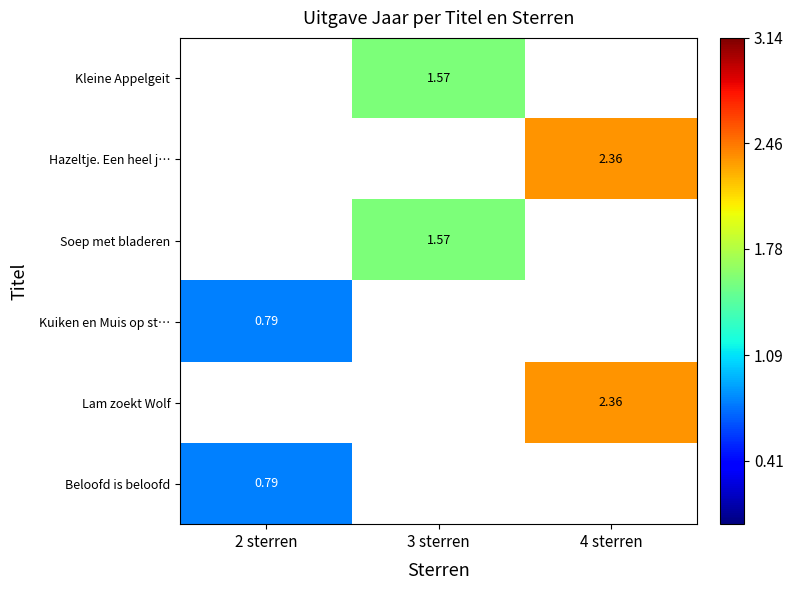

Is the value of Soep met bladeren at 3 sterren greater than the value of Hazeltje. Een heel j… at 4 sterren?

No